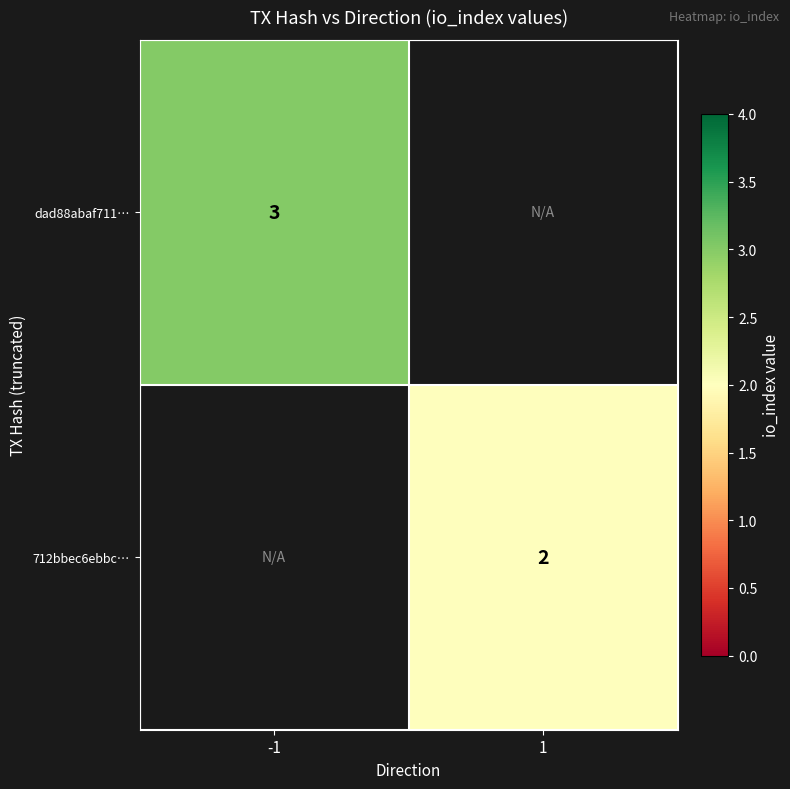

The value of dad88abaf711… at -1 is 5. True or false?

False